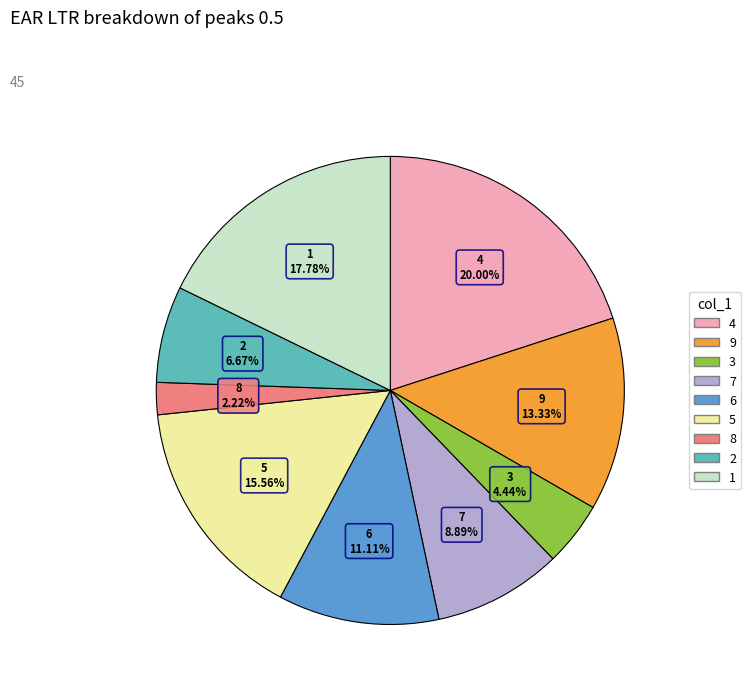

Count the number of slices in the pie.

9